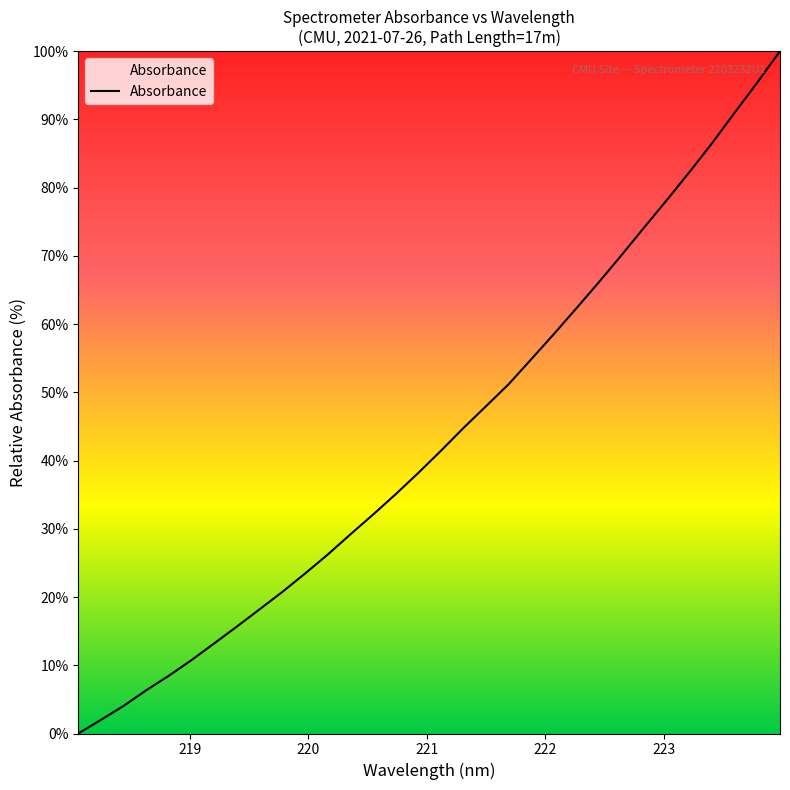

What is the difference between the maximum and minimum values?

100.0